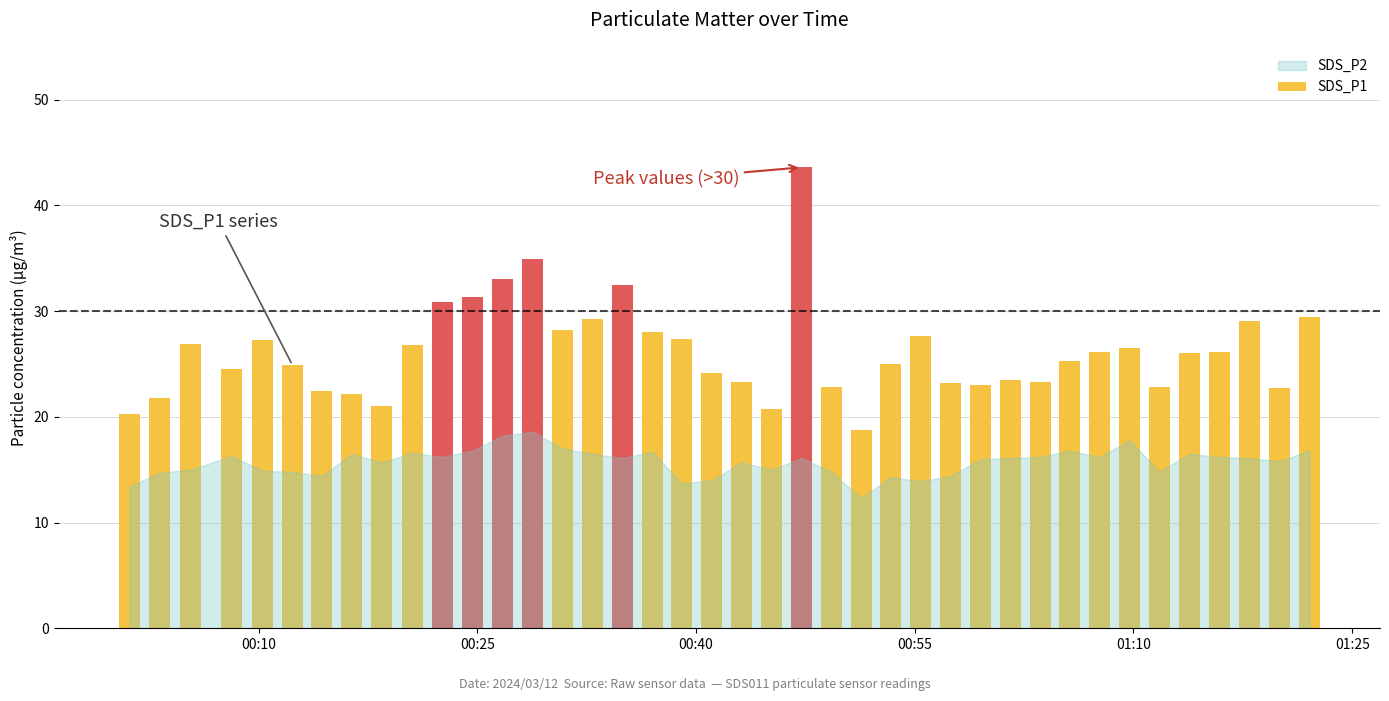

What is the average value of the SDS_P1 series?

26.2